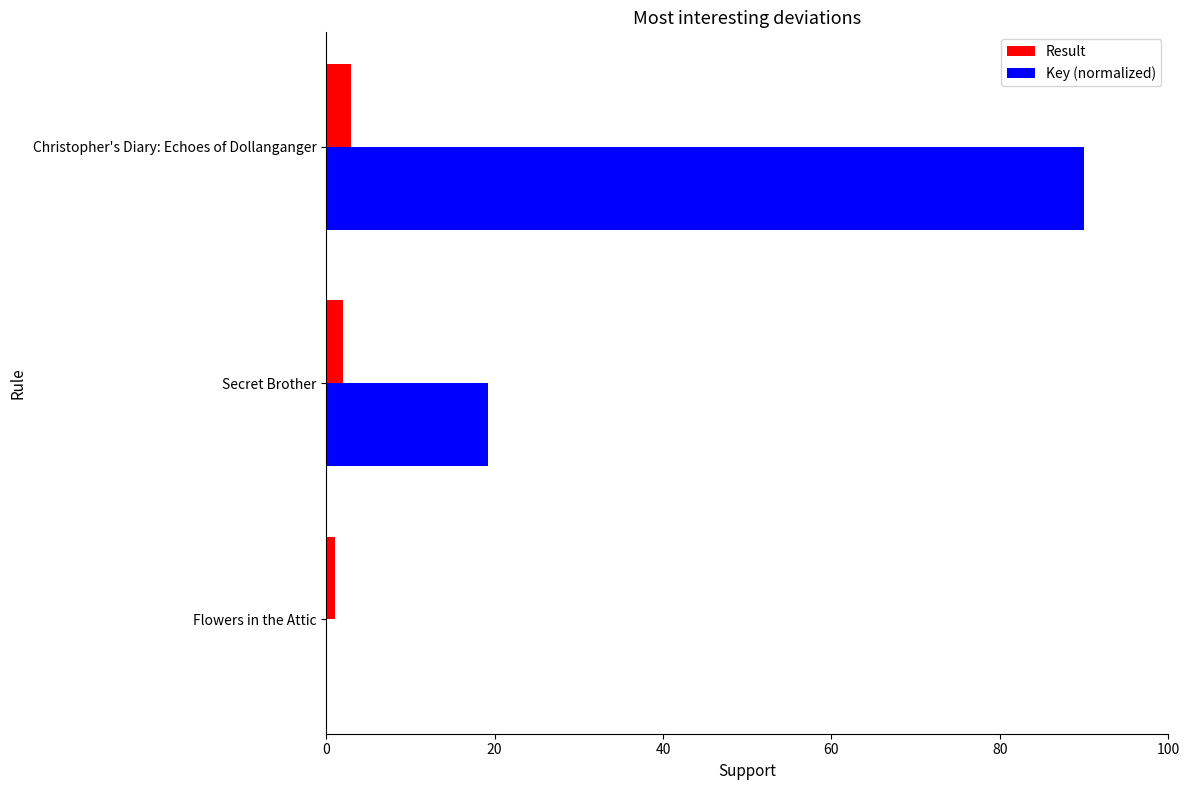

What is the average value of the Result series?

2.0